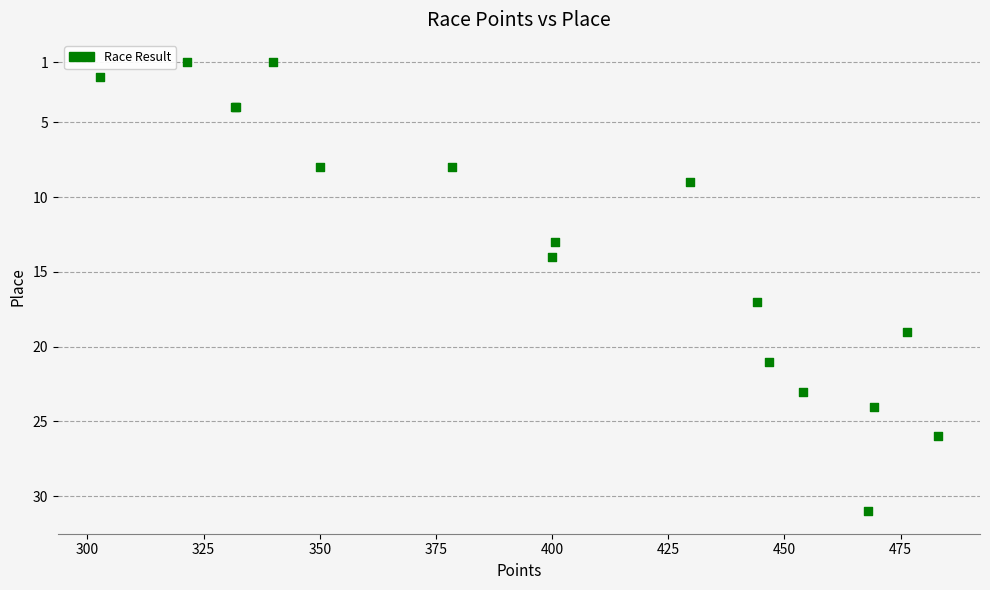

What Y value in the scatter plot is closest to 16?

17